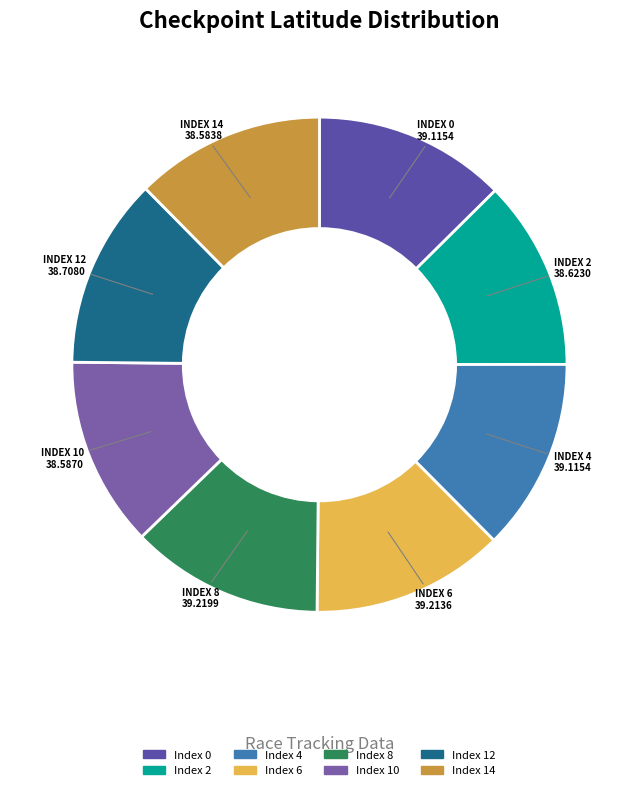

How many slices are in this pie chart?

8